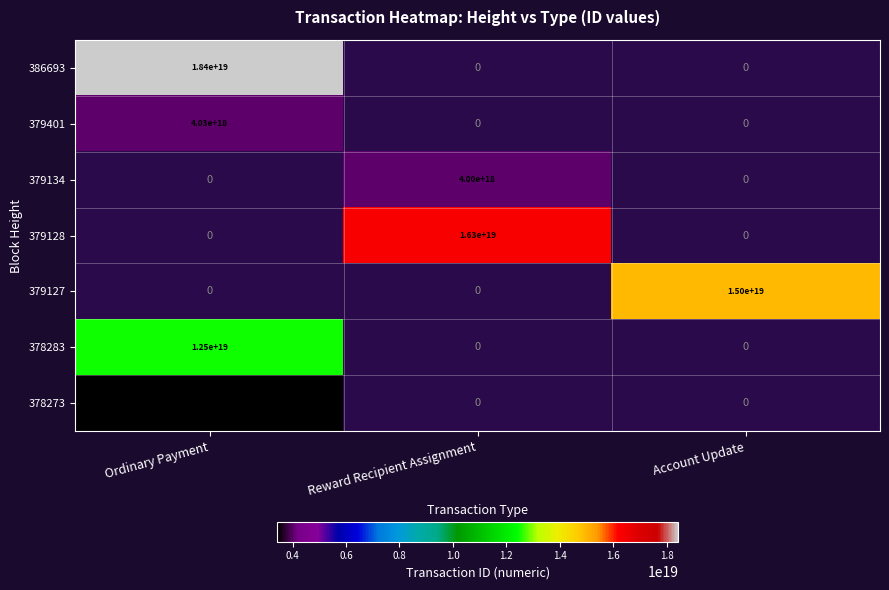

The value of 379401 at Ordinary Payment is 6704095828323616768. True or false?

False